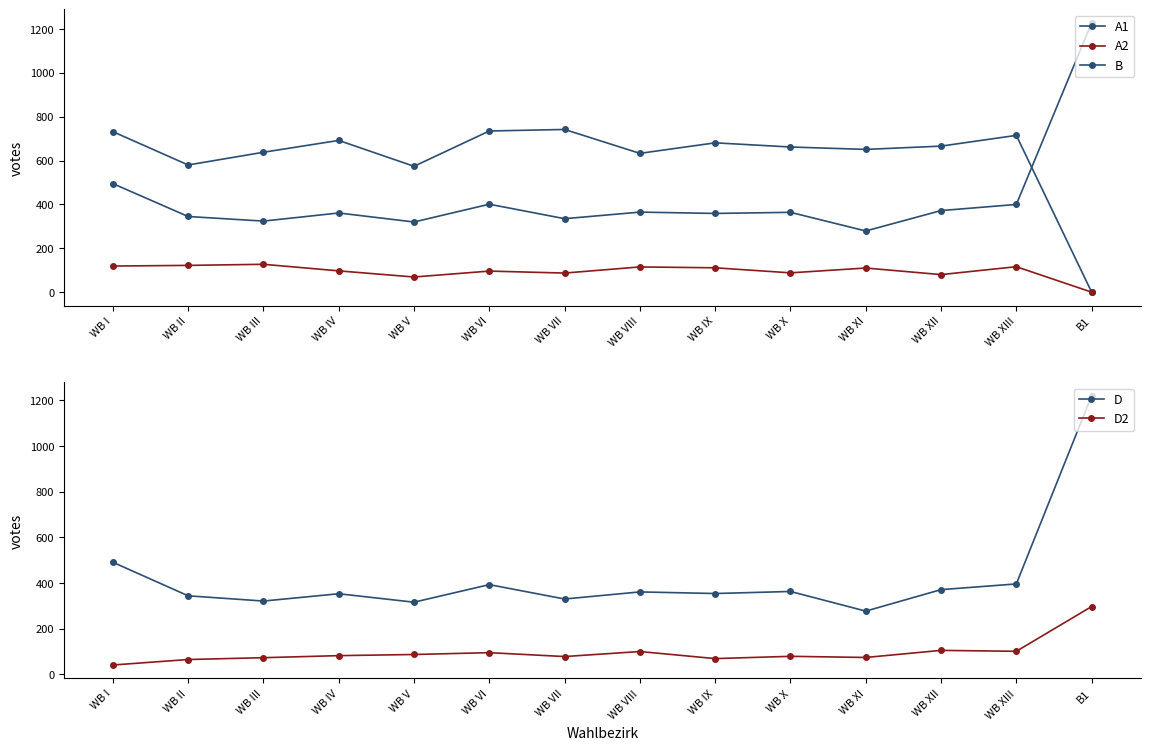

Which series has the largest total across all categories?

A1